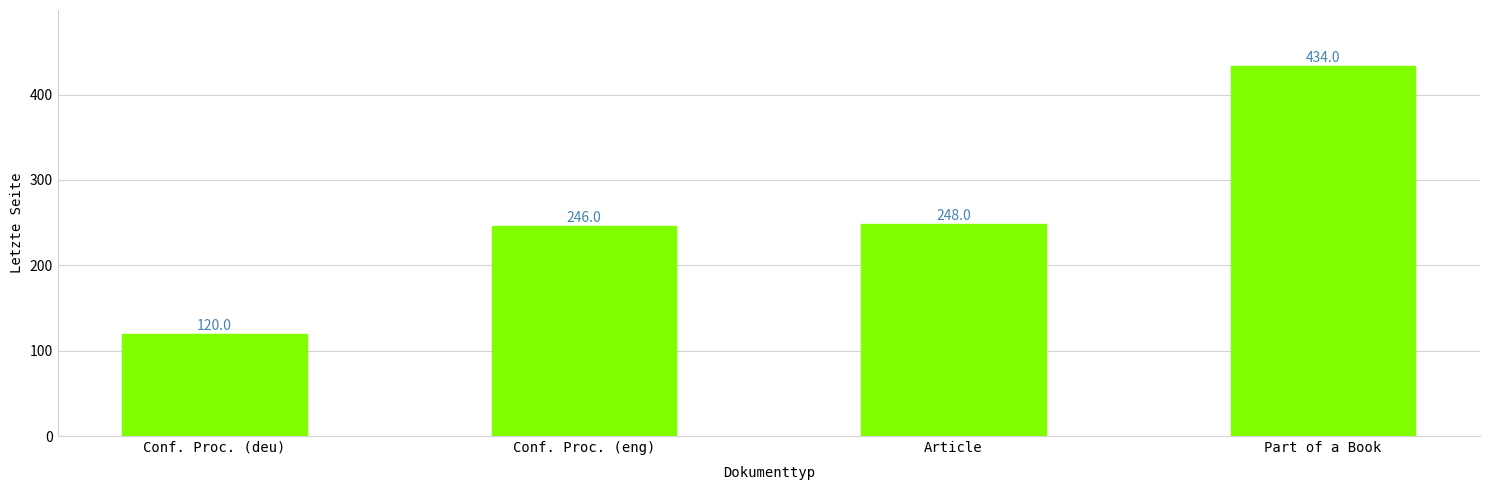

What is the sum of the values at Conf. Proc. (eng) and Conf. Proc. (deu)?

366